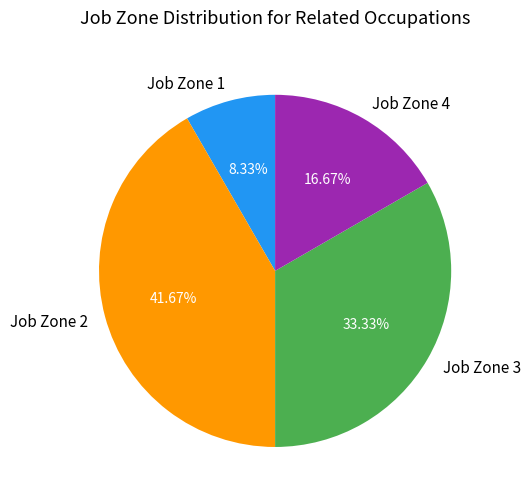

Count the number of slices in the pie.

4